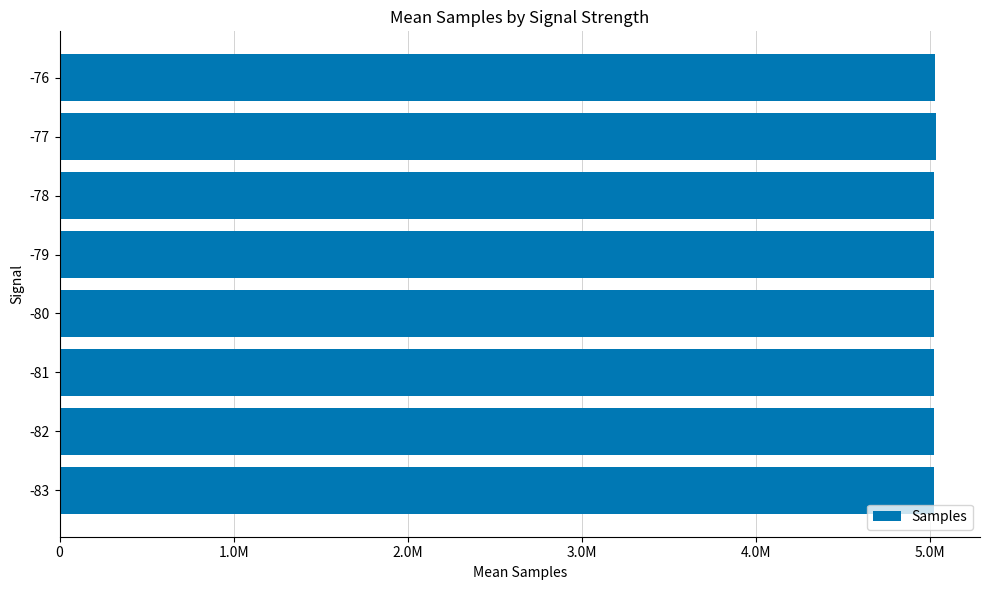

Does the chart contain any negative values?

No